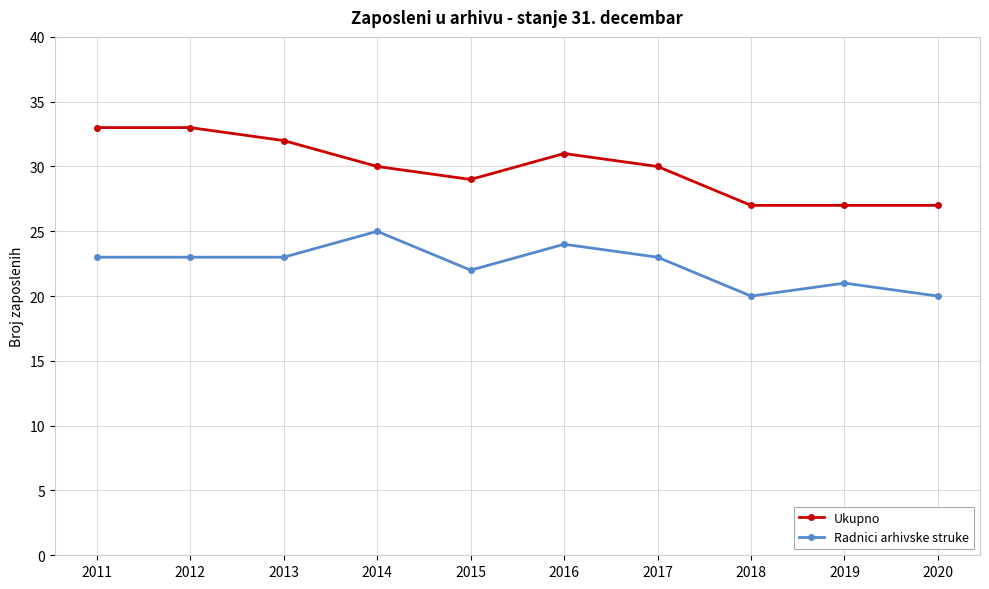

At which label does Ukupno first exceed 30?

2011